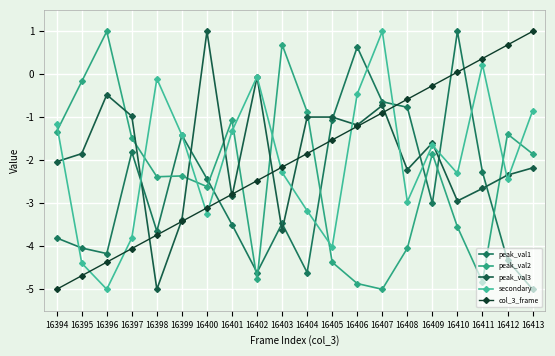

Where is the first local minimum for peak_val2?

16398